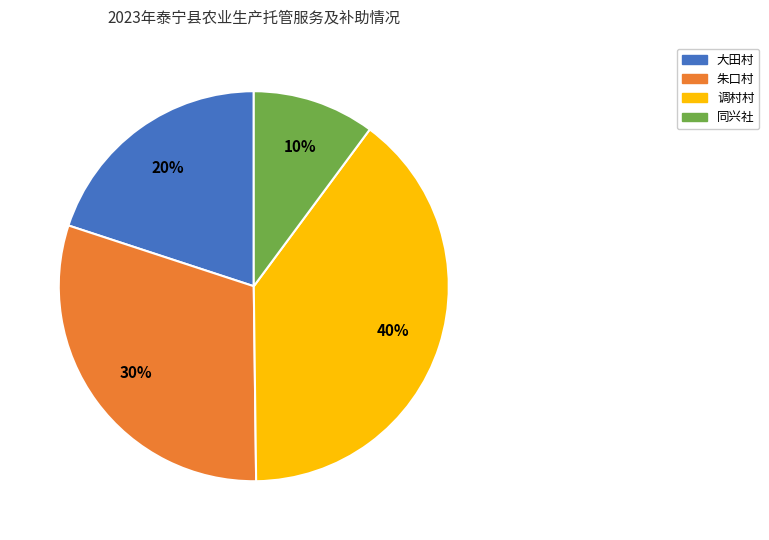

To the nearest percent, what is the difference between the largest and smallest slice percentages?

30%